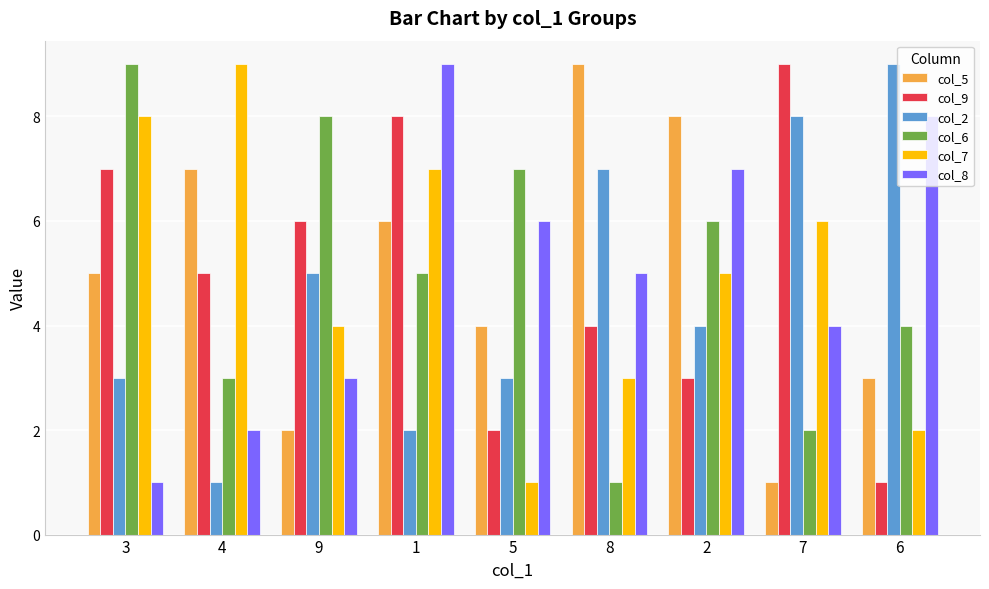

Count the col_2 values in the range 3 to 7.

5